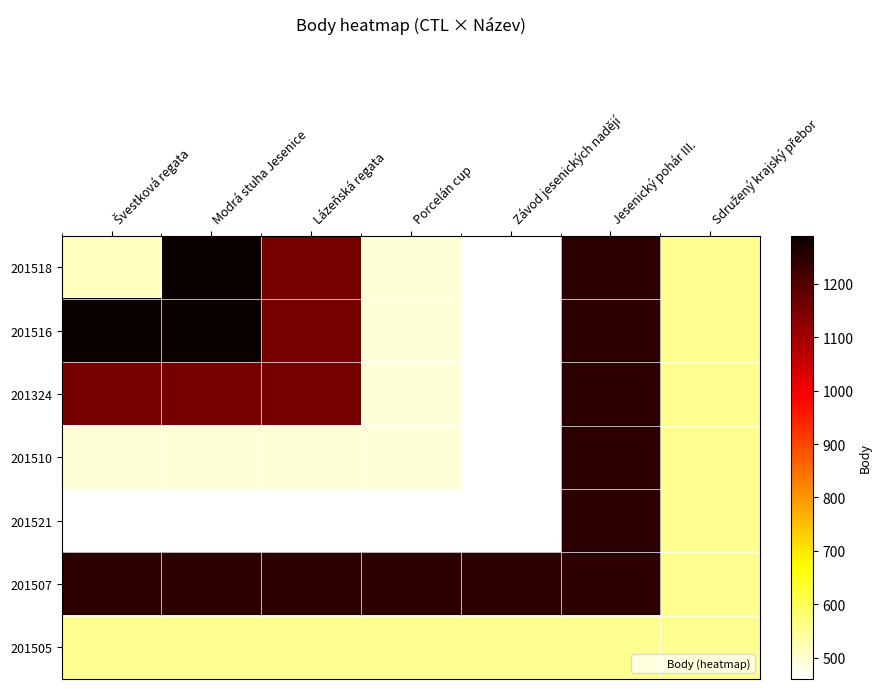

How many series are shown in this chart?

7